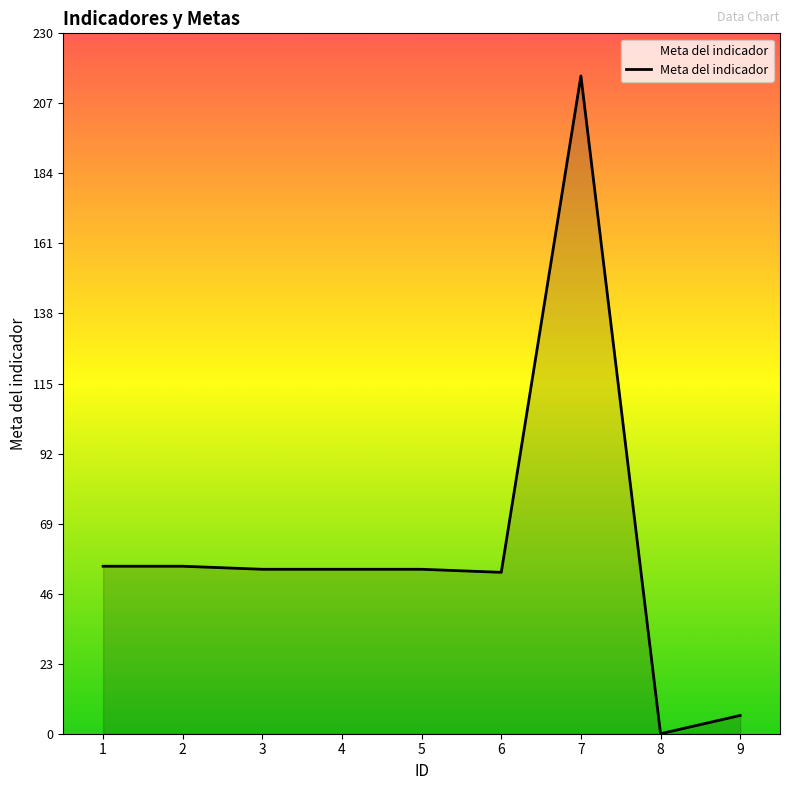

Approximately how many times larger is the value at 7 compared to 6?

4.1